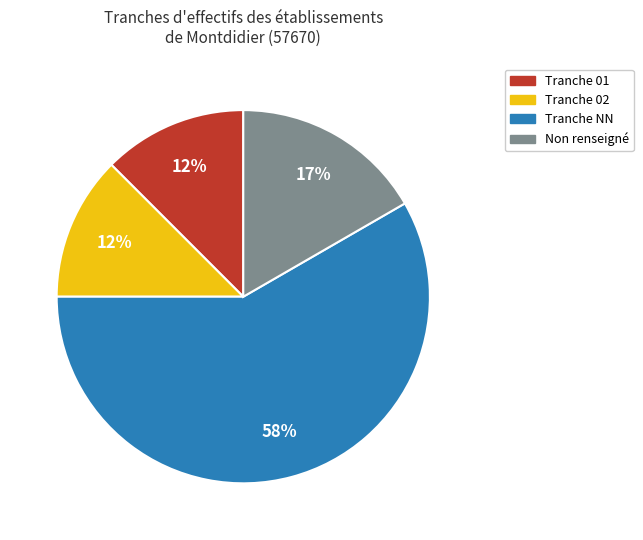

Is there any slice that represents more than half of the pie?

Yes